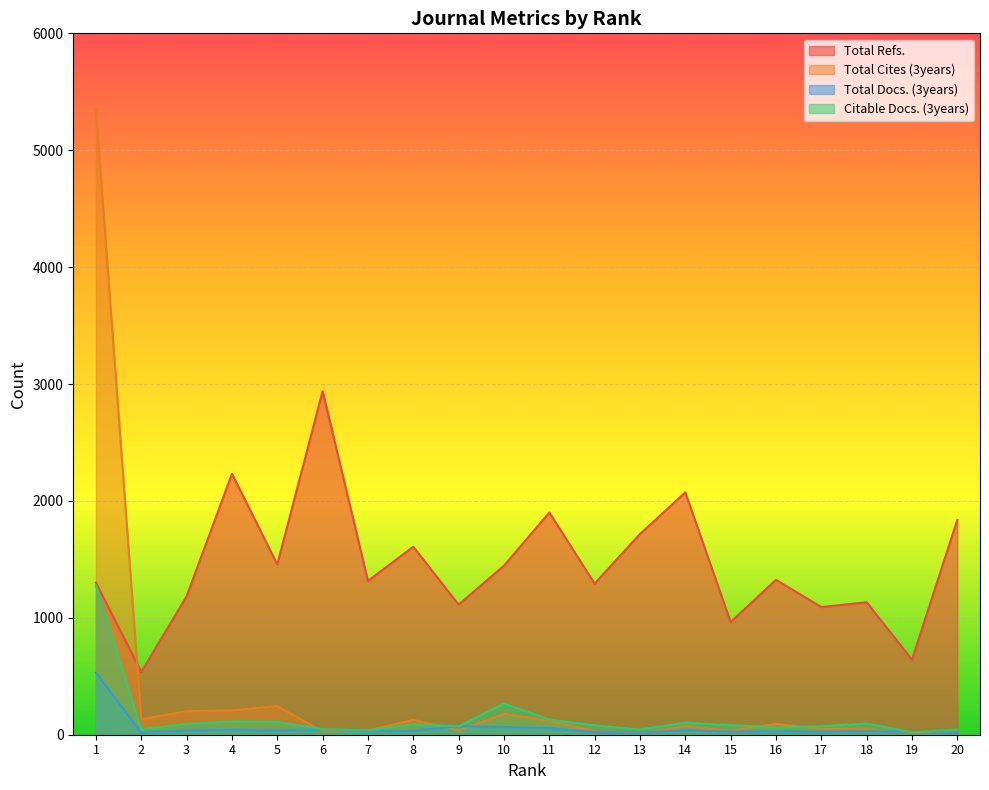

The value of Citable Docs. (3years) at 19 is 11. True or false?

False